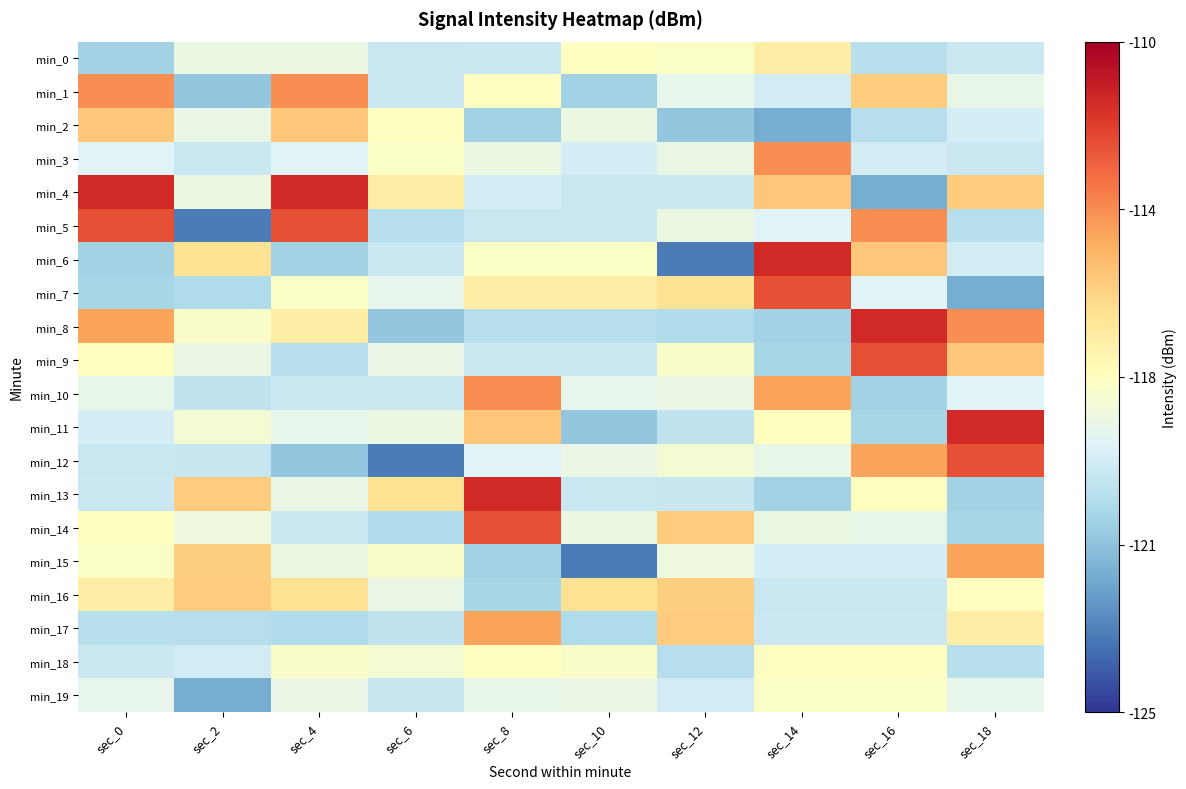

Rank the series at sec_4 from lowest to highest value.

min_12, min_6, min_17, min_9, min_14, min_10, min_3, min_11, min_19, min_13, min_0, min_15, min_18, min_7, min_8, min_16, min_2, min_1, min_5, min_4